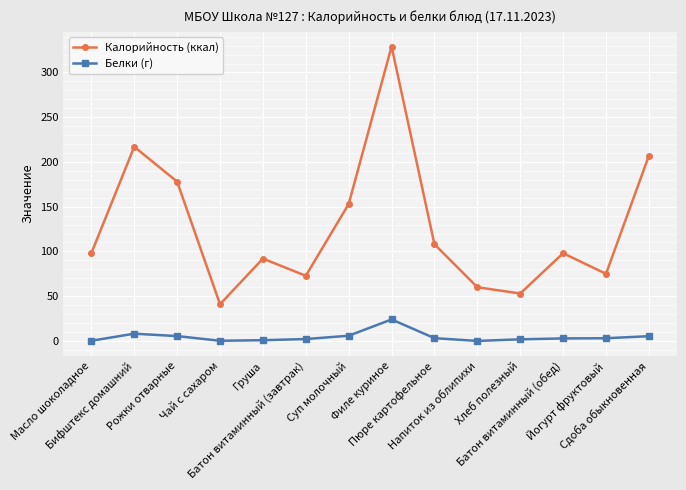

What is the average value of the Калорийность (ккал) series?

127.3